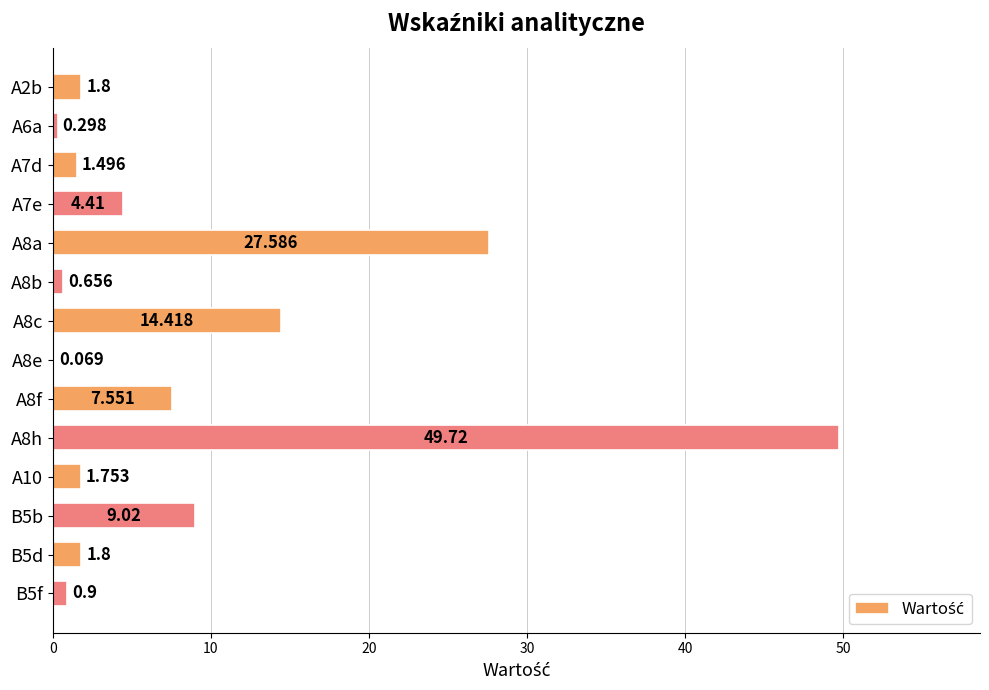

How many values exceed 1?

10